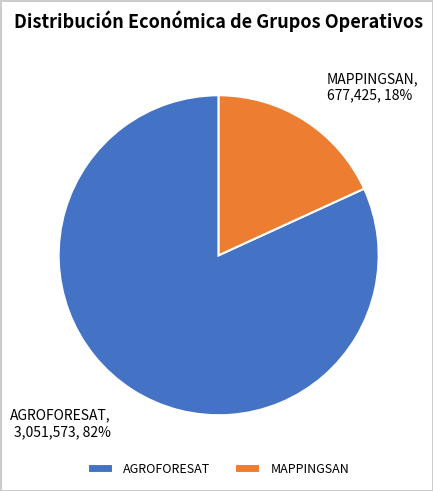

What is the majority slice?

AGROFORESAT